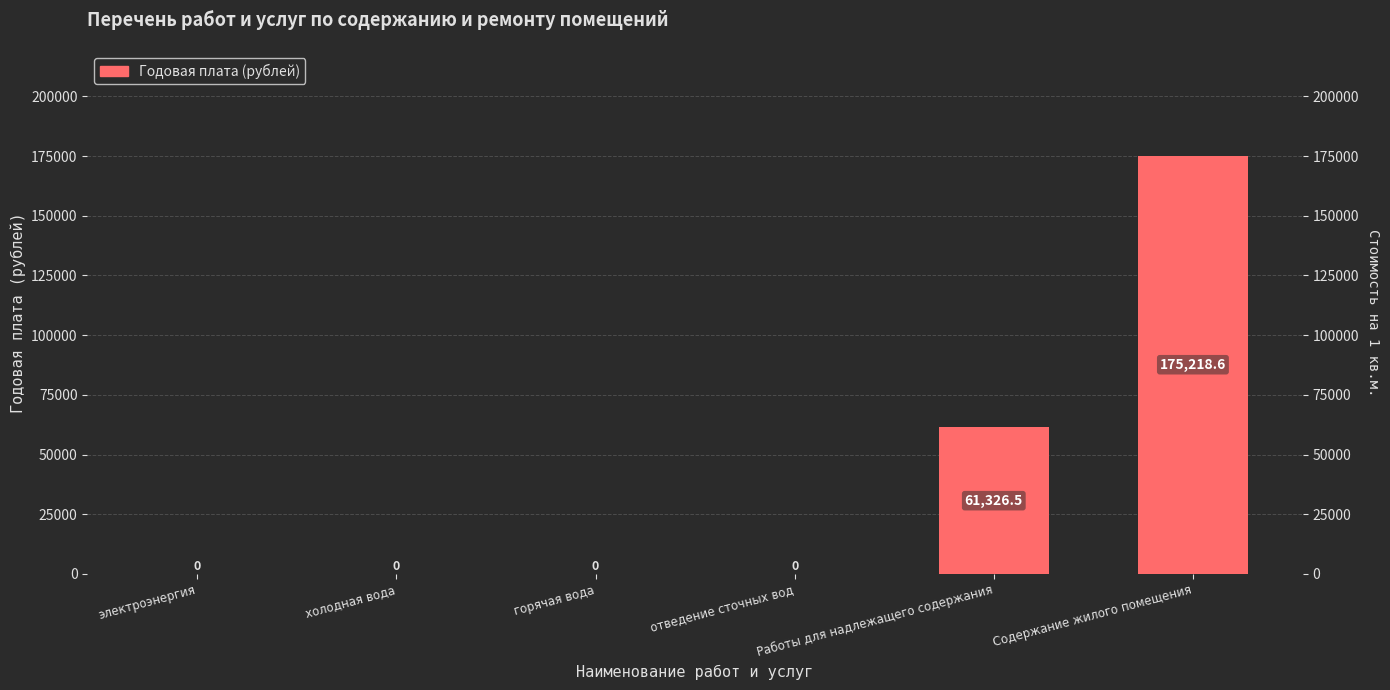

How many positive values are there?

2